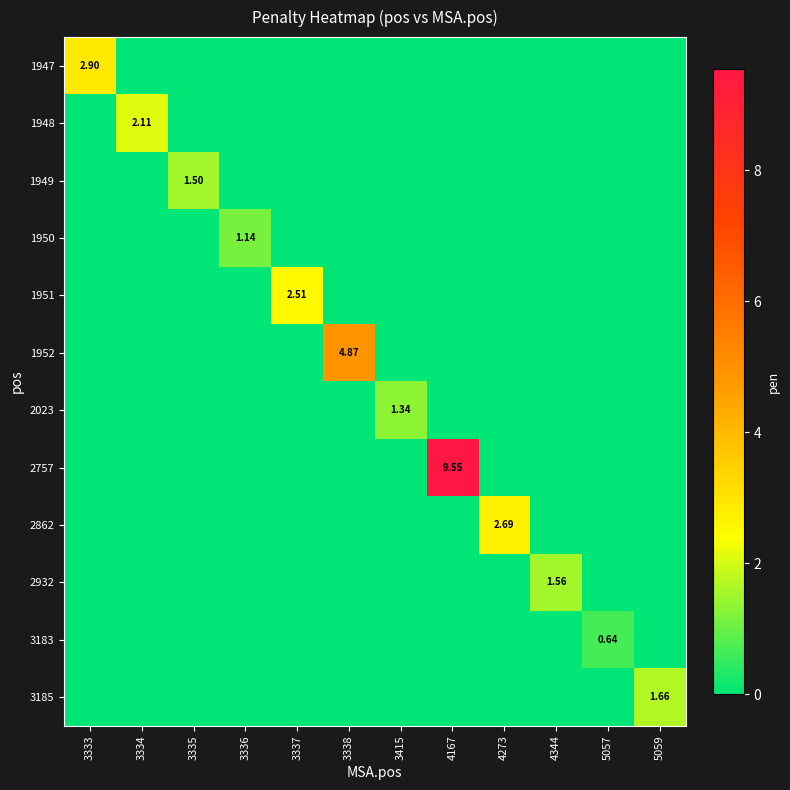

The value of 2757 at 4344 is 0.0. True or false?

True